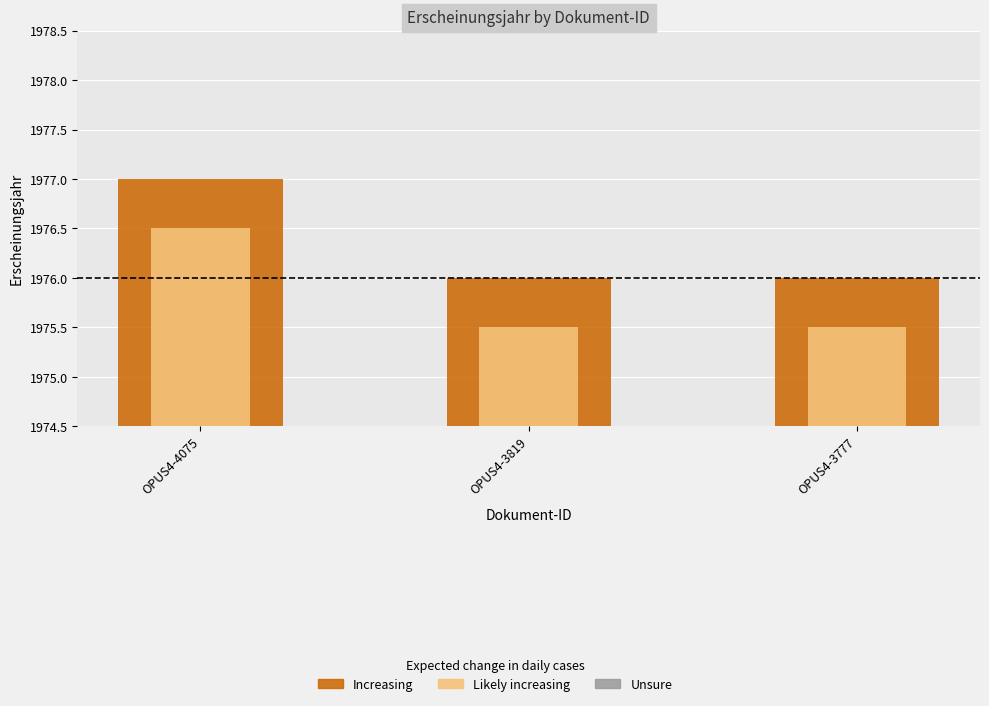

List the labels in order of Erscheinungsjahr (light) value, smallest first.

OPUS4-3819, OPUS4-3777, OPUS4-4075